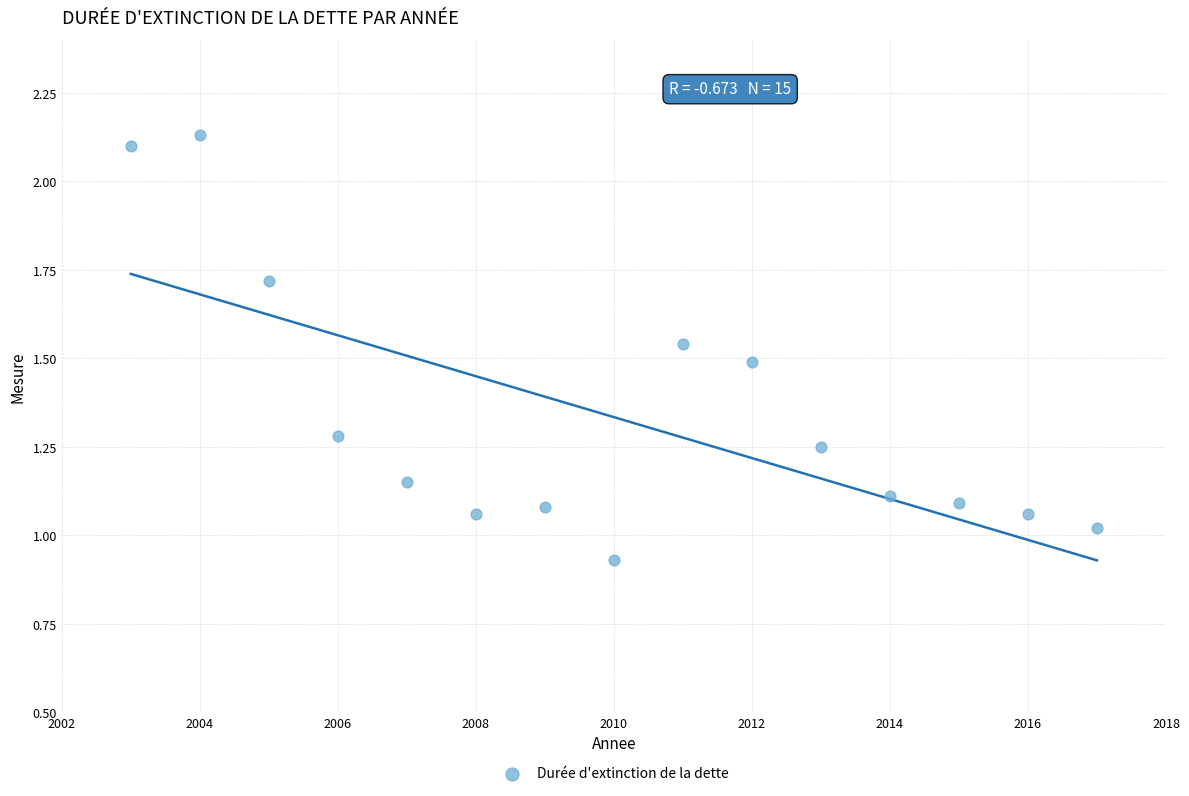

What is the range of X values (max minus min)?

14.0